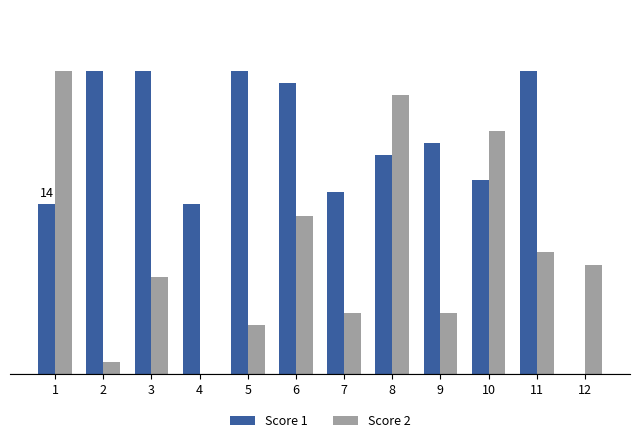

List the series in order of their peak value, lowest first.

Score 1, Score 2